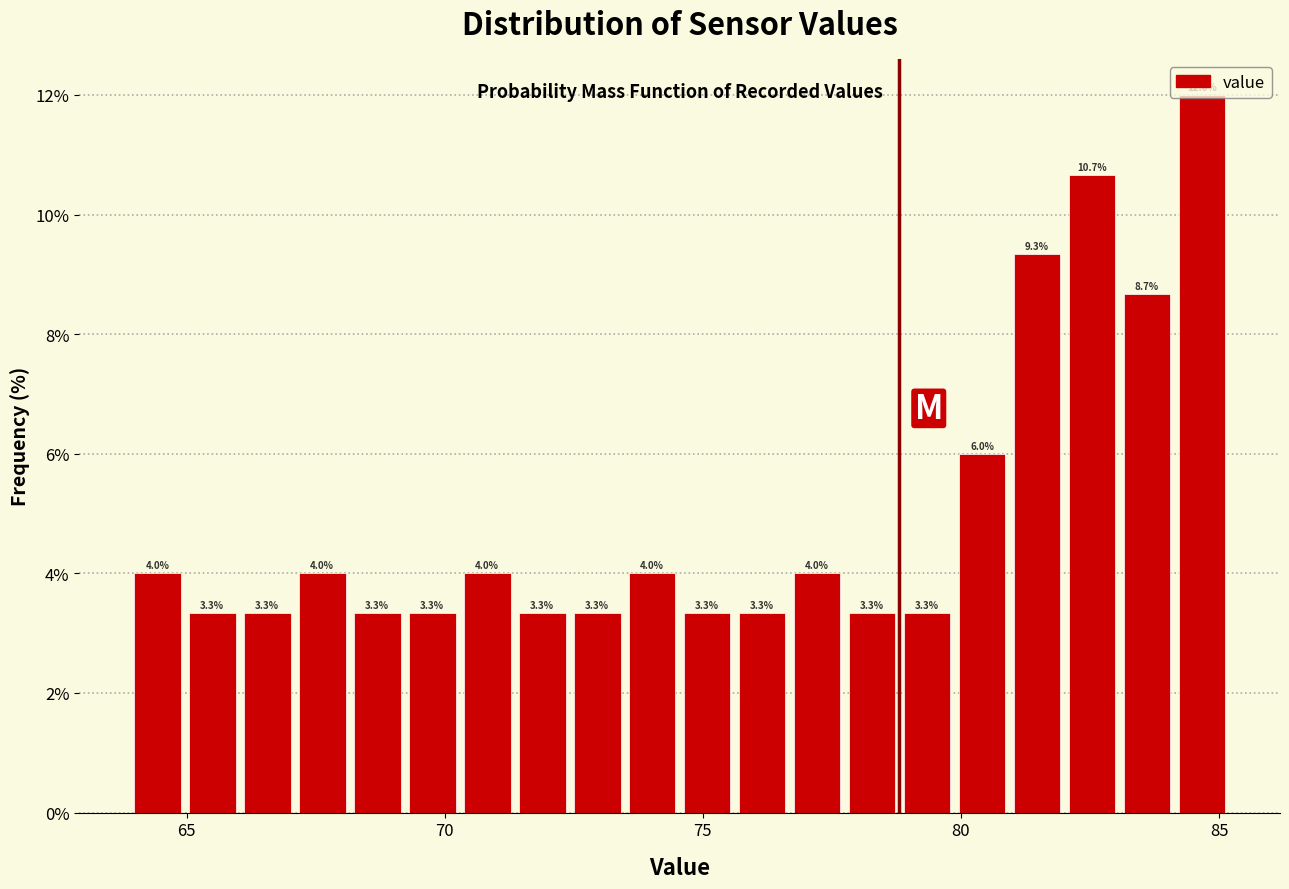

Read against the x-axis, roughly where is the centre of the tallest bar?

84.5